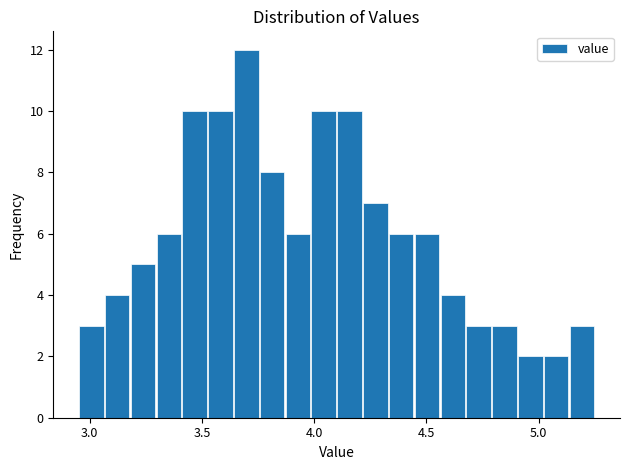

Around what value on the x-axis is the tallest bar? Give the approximate position of its centre, as read against the axis.

3.70